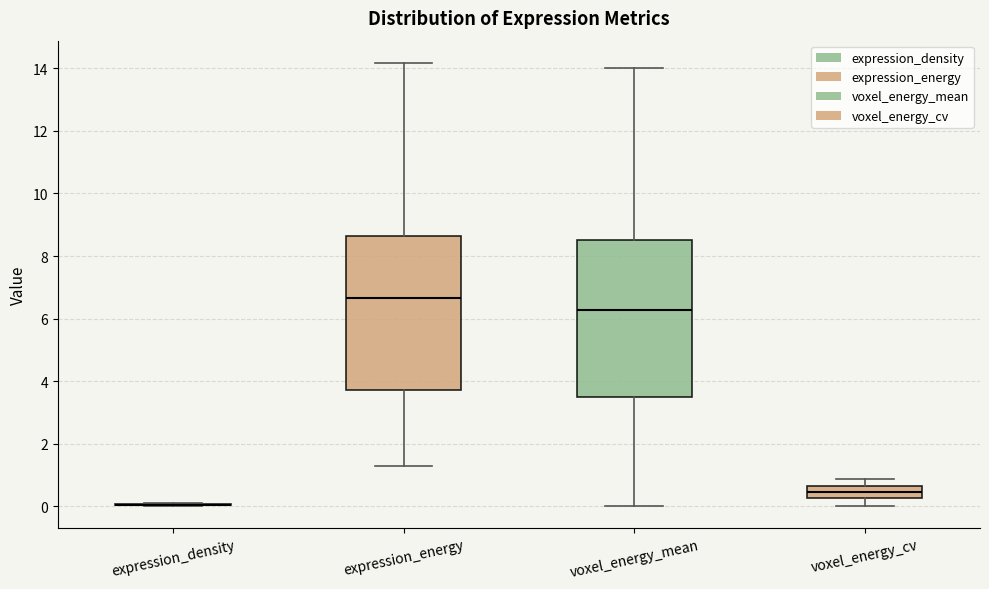

Reading left to right, read every box against the y-axis: the position of its median line, the range the box covers, and the ends of its whiskers. The values are not printed on the chart, so give them approximately, as read against the axis.

expression_density: box collapsed to a line at 0.0, whiskers 0.0 to 0.0
expression_energy: median 6.6, box 3.8 to 8.6, whiskers 1.2 to 14.2
voxel_energy_mean: median 6.2, box 3.4 to 8.4, whiskers 0.0 to 14.0
voxel_energy_cv: median 0.4, box 0.2 to 0.6, whiskers 0.0 to 0.8